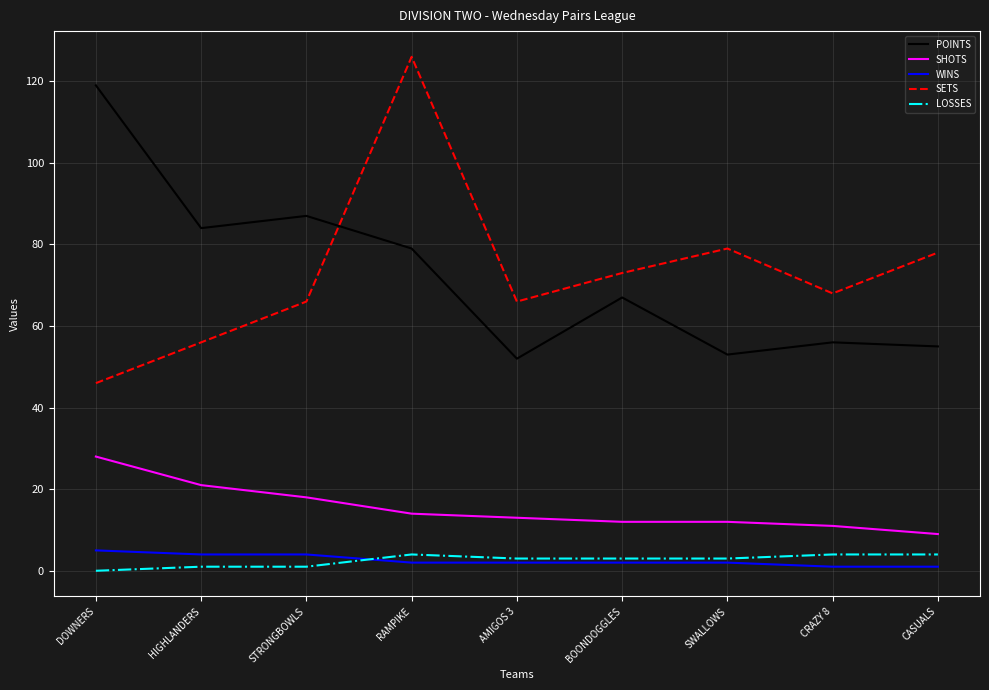

How many lines are shown in the chart?

5